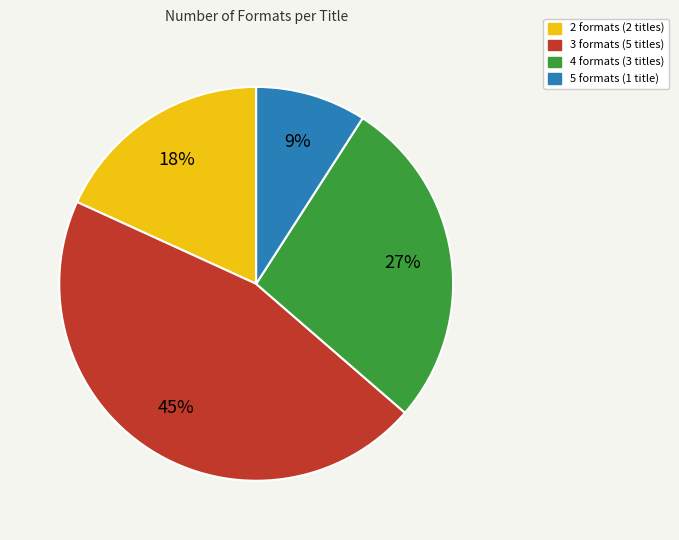

Is there a majority slice in this chart?

No